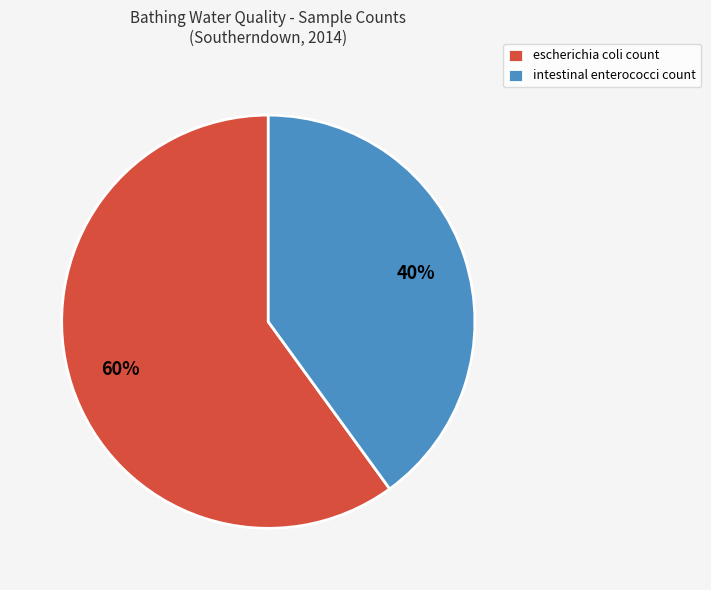

Which category accounts for the majority?

escherichia coli count